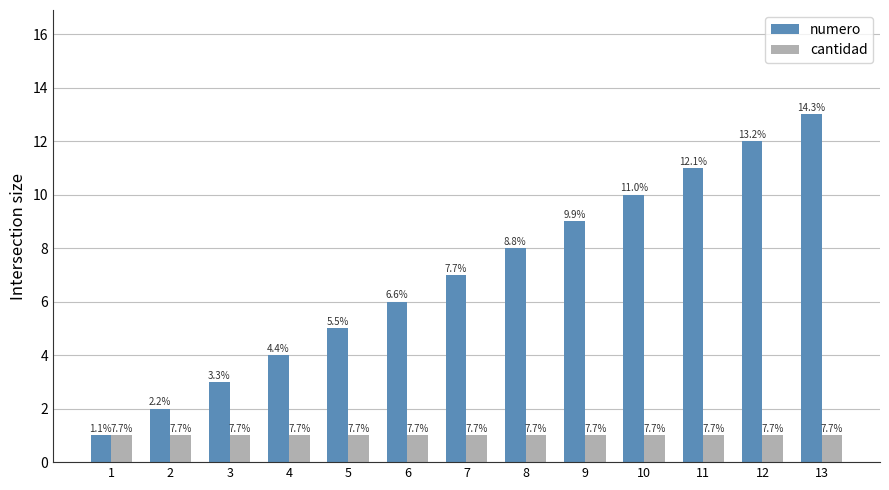

List the series in order of their peak value, highest first.

numero, cantidad